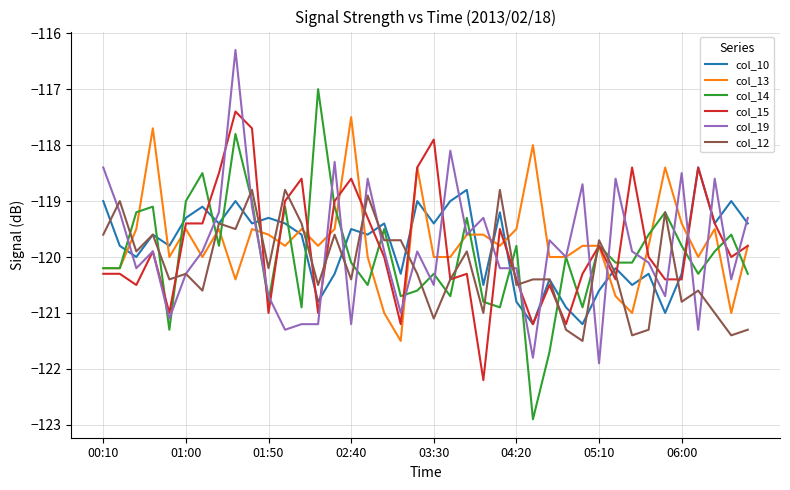

True or false: col_10 and col_13 cross at least once.

True